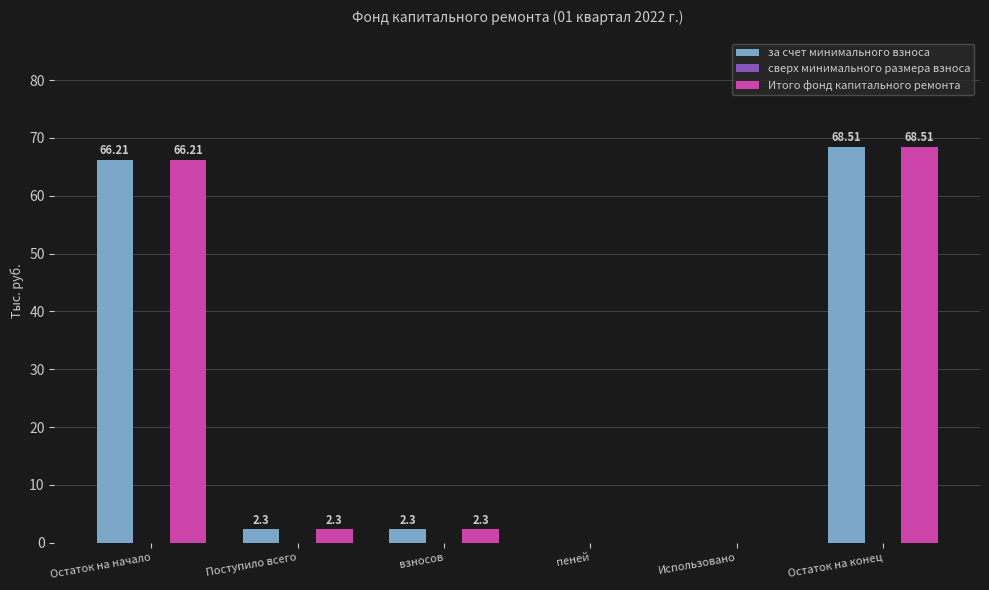

The value of за счет минимального взноса at пеней is 23.4. True or false?

False